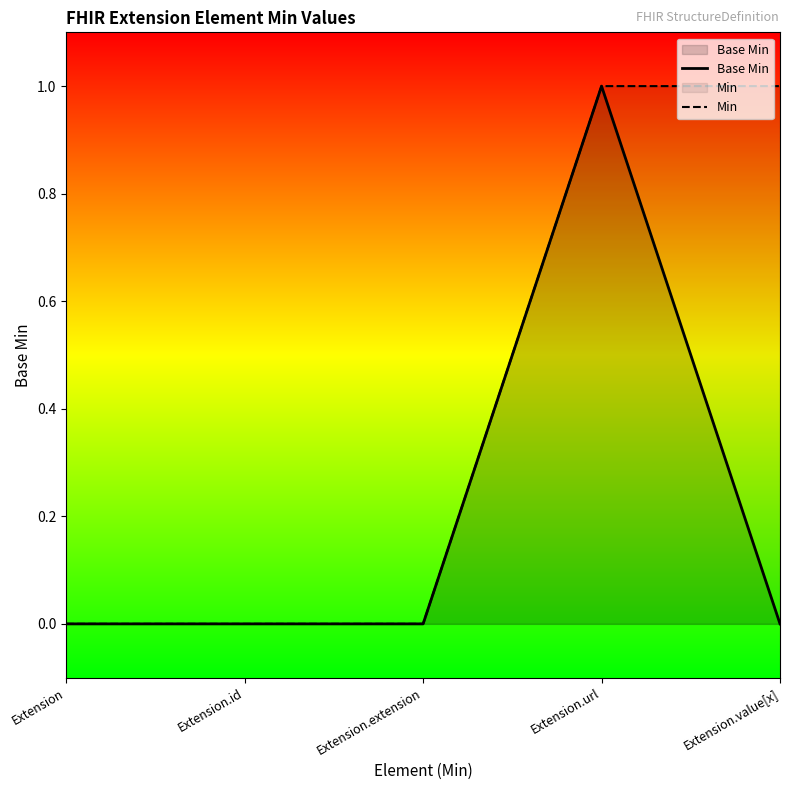

In Base Min, how many points are higher than both neighbors (excluding endpoints)?

1